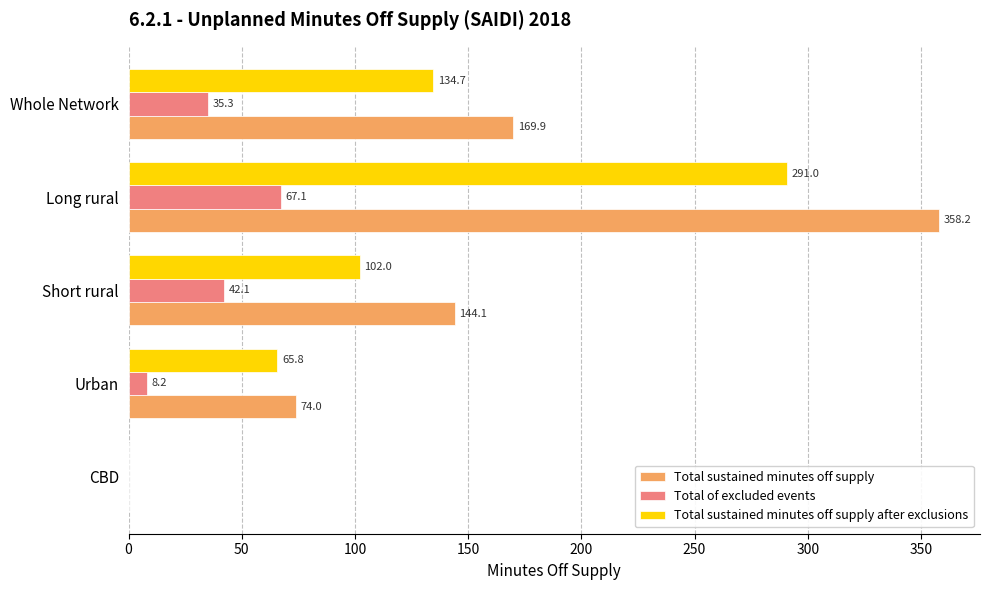

What is the highest value of the Total sustained minutes off supply after exclusions series?

291.0